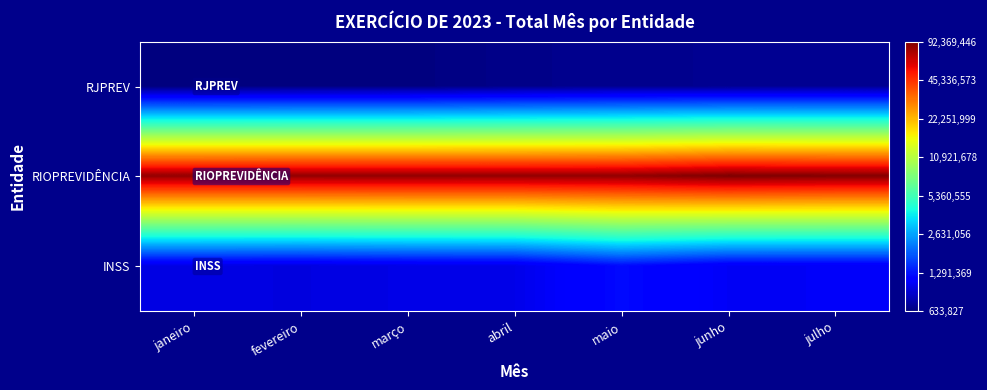

At which category is the sum across all series the highest?

maio